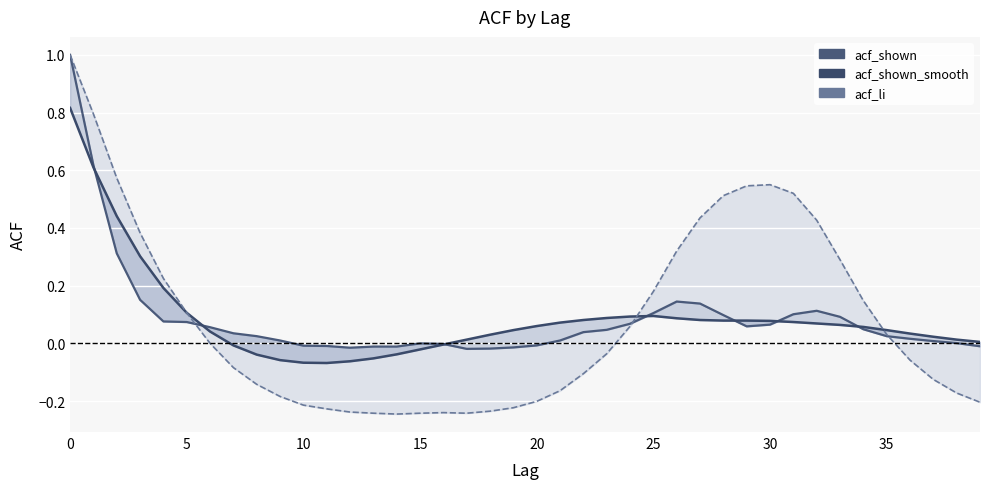

Where is the first local minimum for acf_li?

14